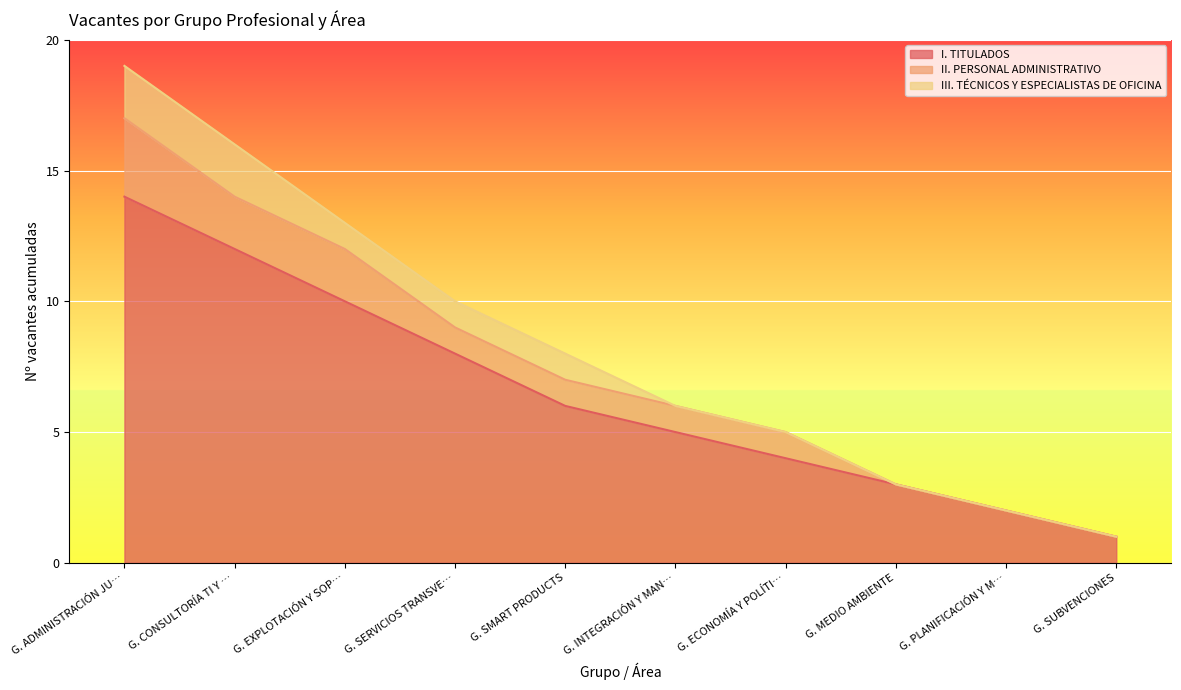

Which category has the highest value in the III. TÉCNICOS Y ESPECIALISTAS DE OFICINA series?

G. ADMINISTRACIÓN JUDICIAL ELECTRÓNICA